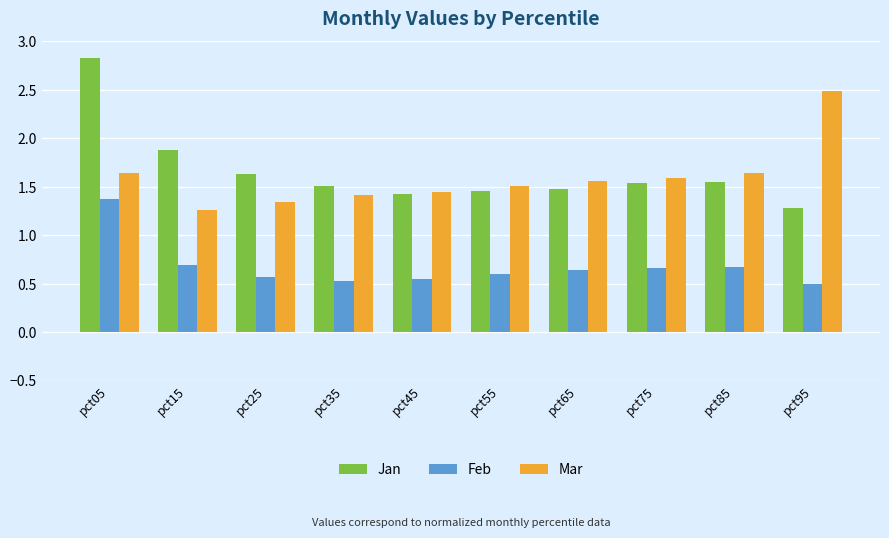

What value does the Mar series have at pct95?

2.5